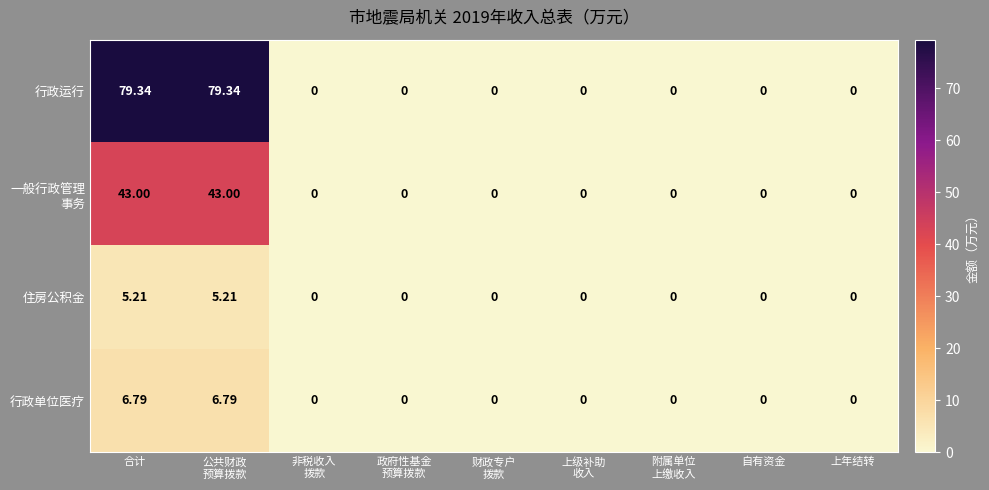

Which series has the largest total across all categories?

行政运行